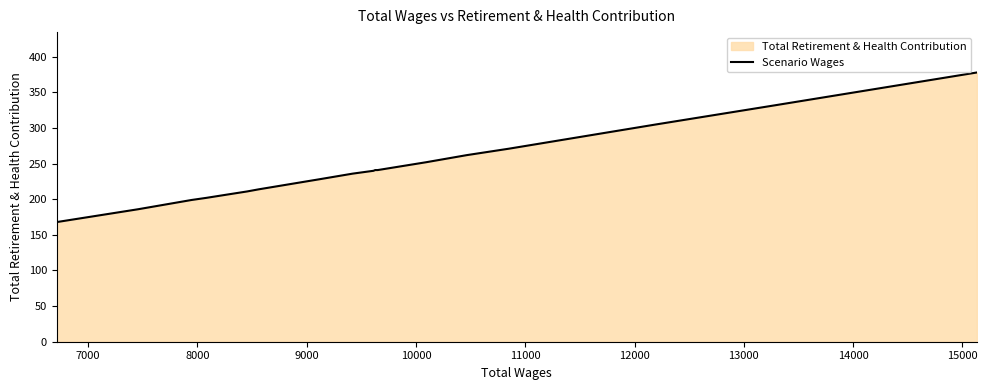

What is the greatest value displayed?

378